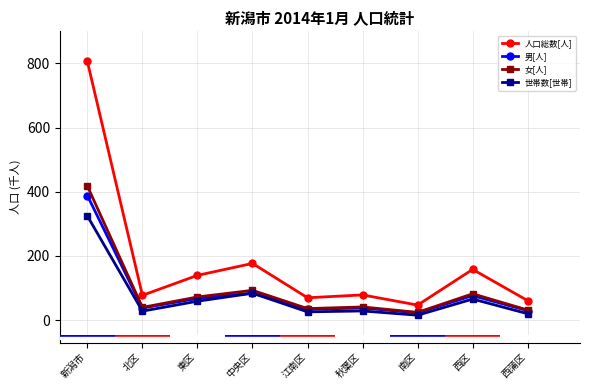

Reading left to right, what are all the values shown in this chart?

人口総数[人]: 806.1	77.1	139.4	176.6	69.5	78.4	46.7	158.0	60.5
男[人]: 388.2	37.6	67.4	83.9	33.7	37.5	22.7	76.1	29.3
女[人]: 417.9	39.5	72.0	92.7	35.8	40.9	24.0	81.9	31.3
世帯数[世帯]: 324.6	27.8	58.8	83.7	25.6	28.4	15.1	65.5	19.8